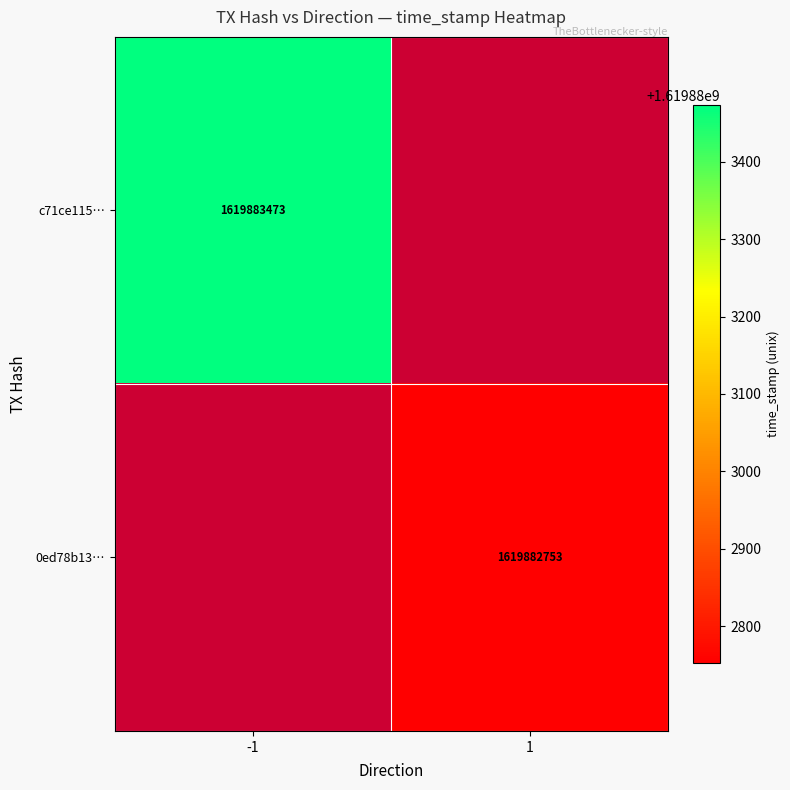

How many values in c71ce115… are above zero?

1